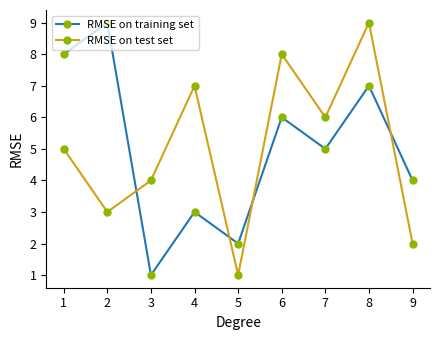

Between 5 and 7, which series saw the biggest shift?

RMSE on test set